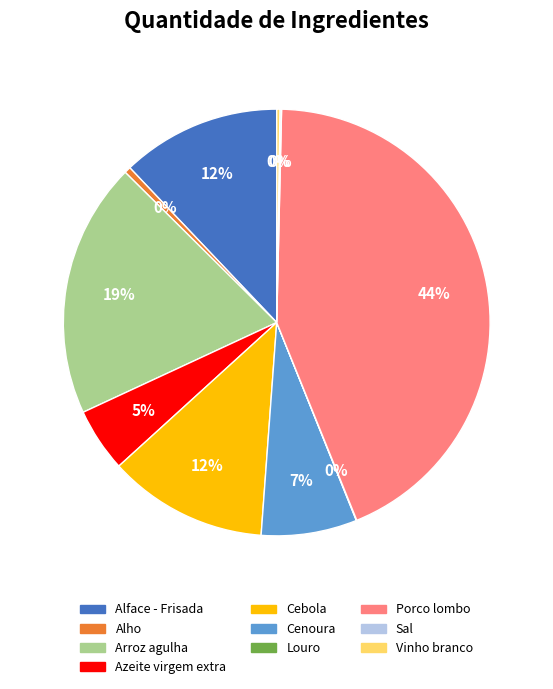

What percentage is the Cenoura slice, to the nearest percent?

7%